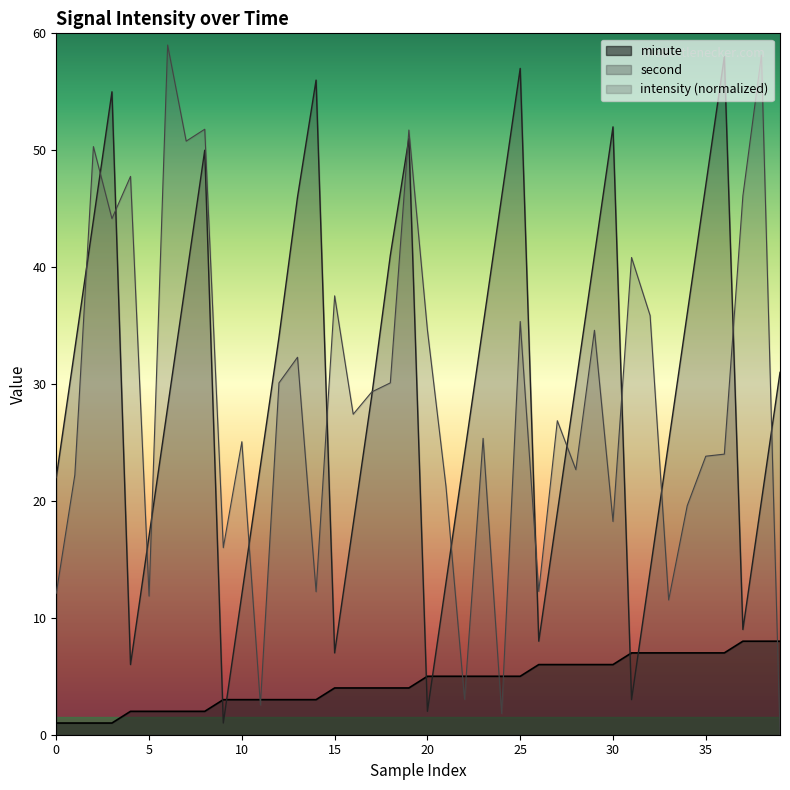

What is the total value across all series at 27?

51.9